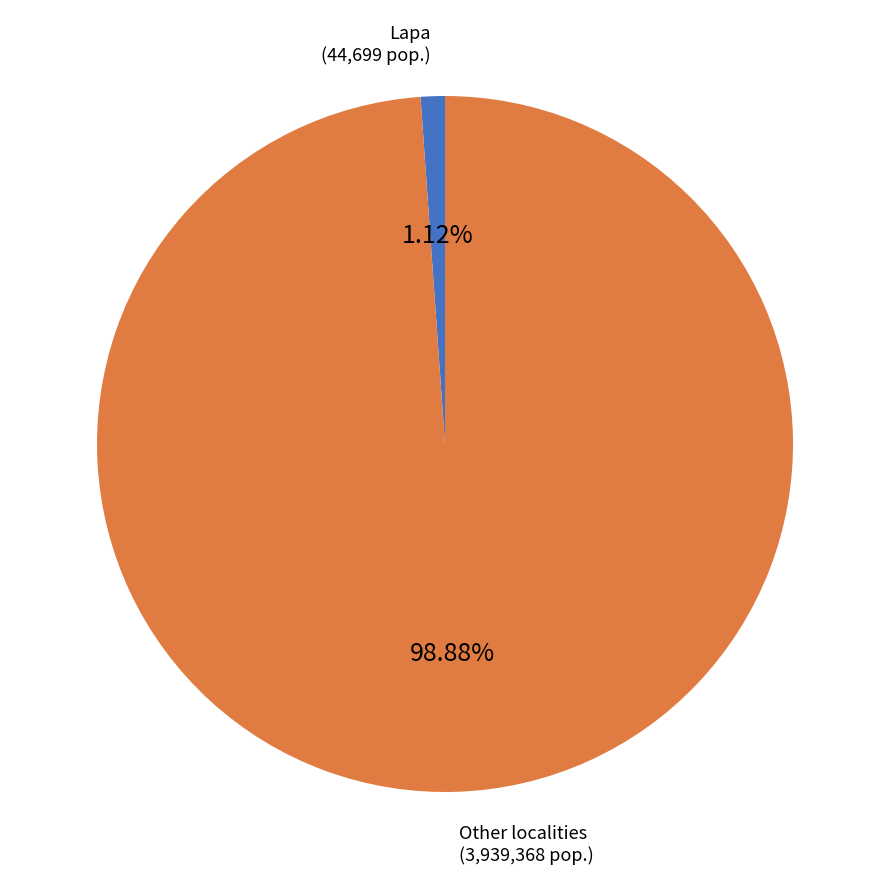

Is there any slice that represents more than half of the pie?

Yes